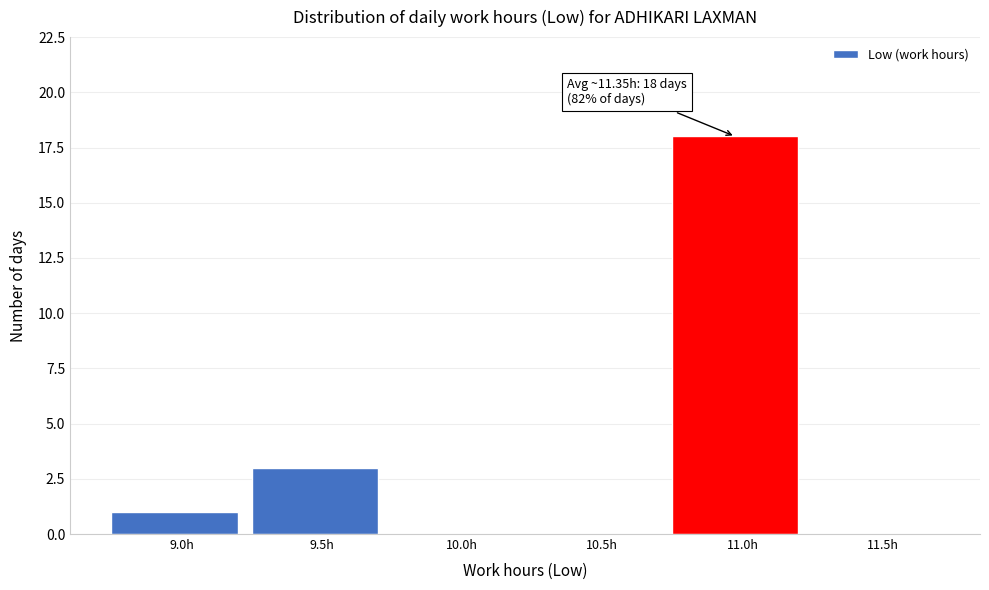

Reading left to right, extract all data points from this chart.

9.0h=1	9.5h=3	10.0h=0	10.5h=0	11.0h=18	11.5h=0